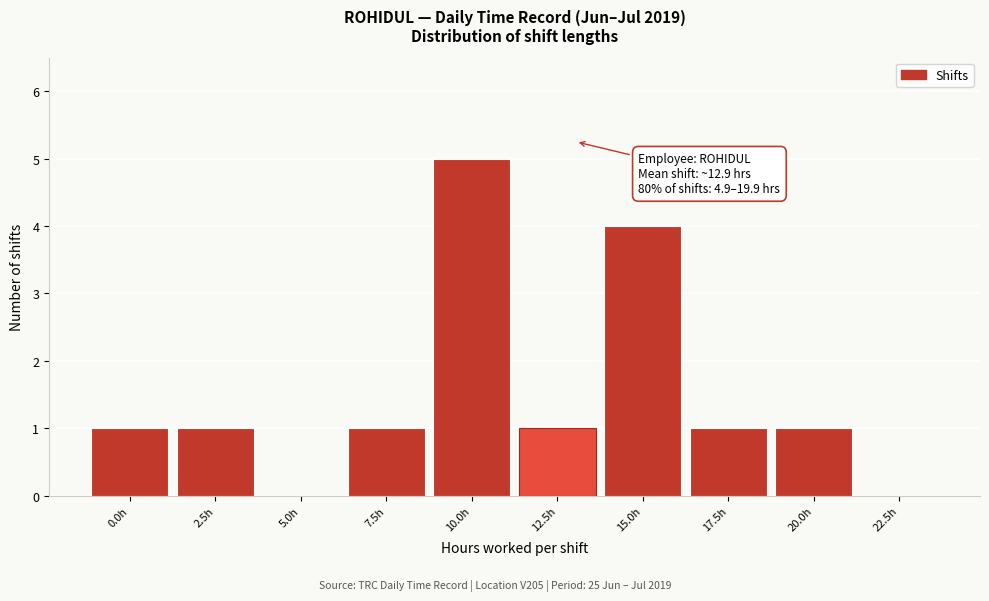

Reading left to right, what are all the values shown in this chart?

0.0h=1	2.5h=1	5.0h=0	7.5h=1	10.0h=5	12.5h=1	15.0h=4	17.5h=1	20.0h=1	22.5h=0